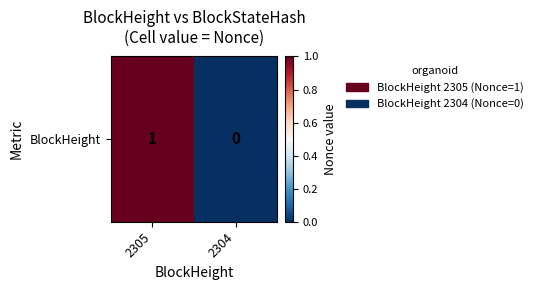

Which label corresponds to the largest value in the chart?

2305